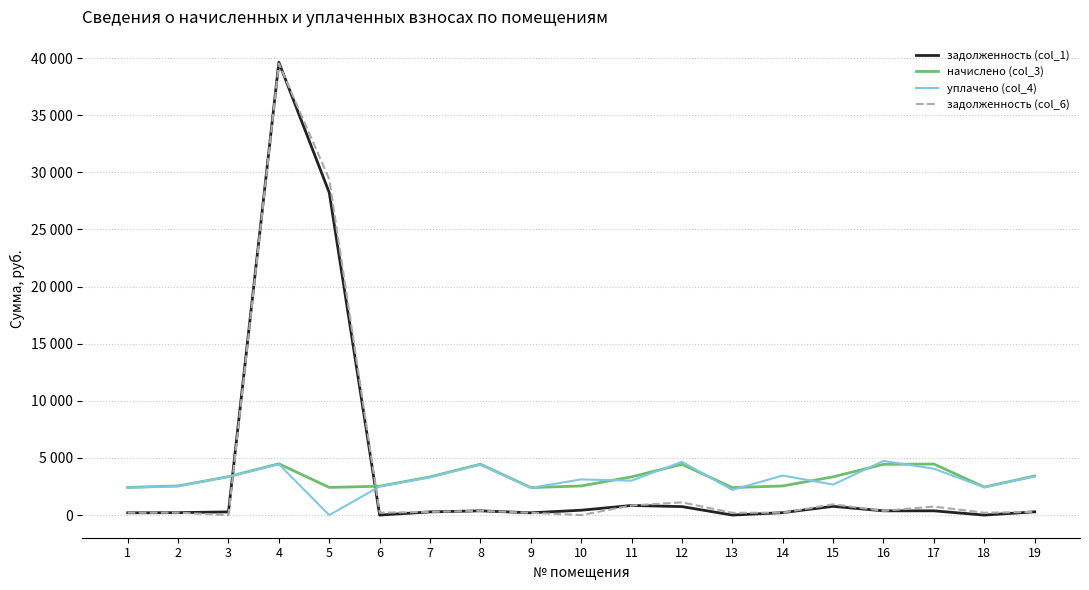

What are all the series names shown in the legend?

задолженность (col_1), начислено (col_3), уплачено (col_4), задолженность (col_6)